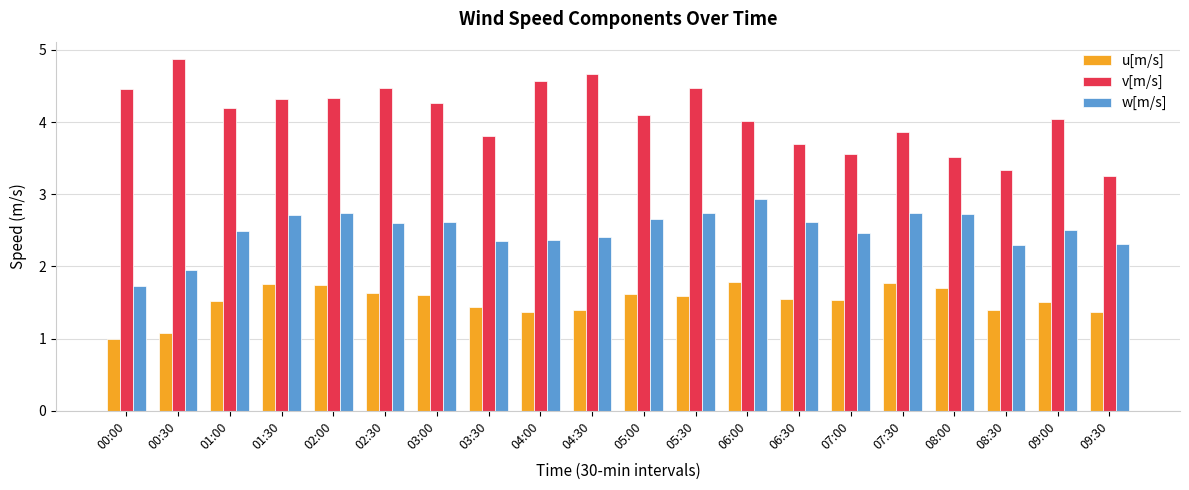

What is the maximum value shown in the chart?

4.9